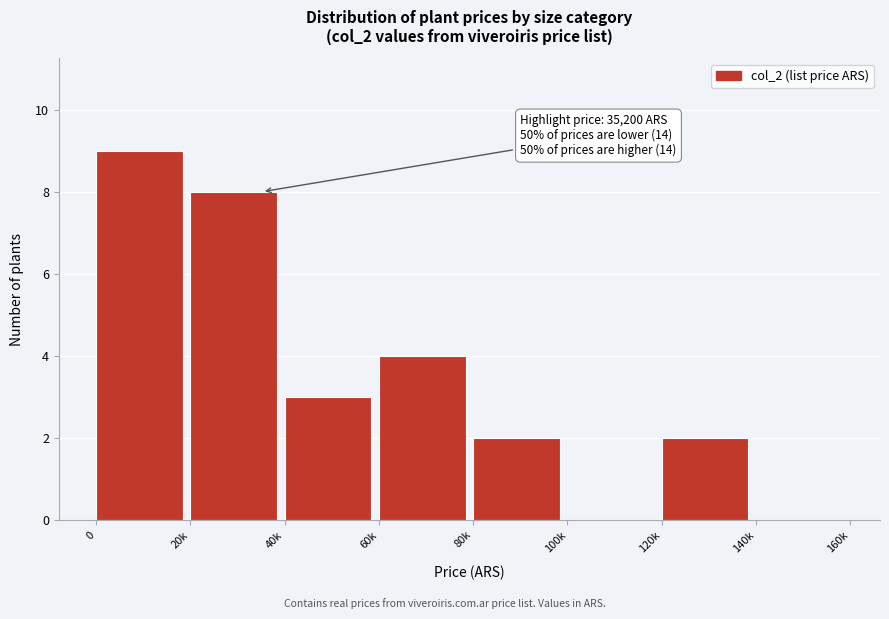

Reading left to right, what are all the values shown in this chart?

0=9	20k=8	40k=3	60k=4	80k=2	100k=0	120k=2	140k=0